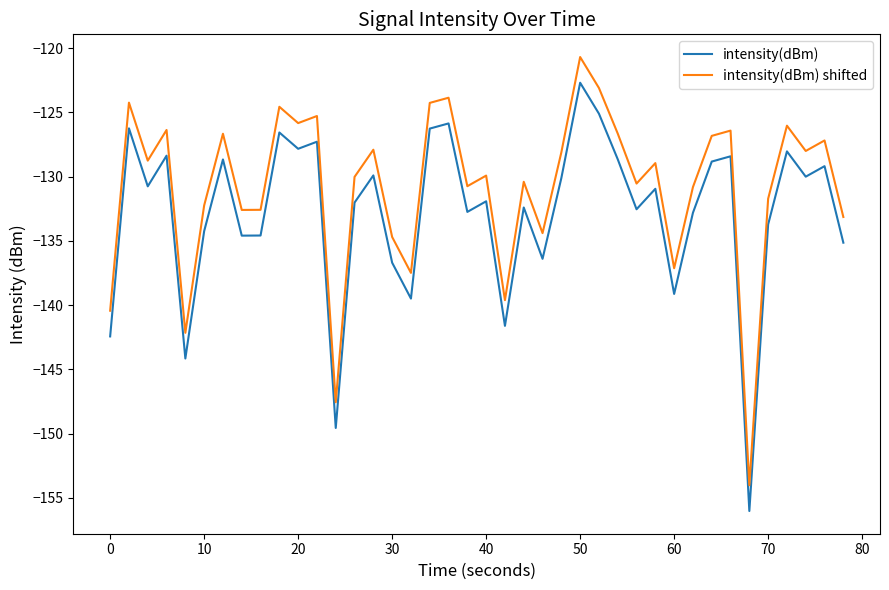

How many series are shown in this chart?

2